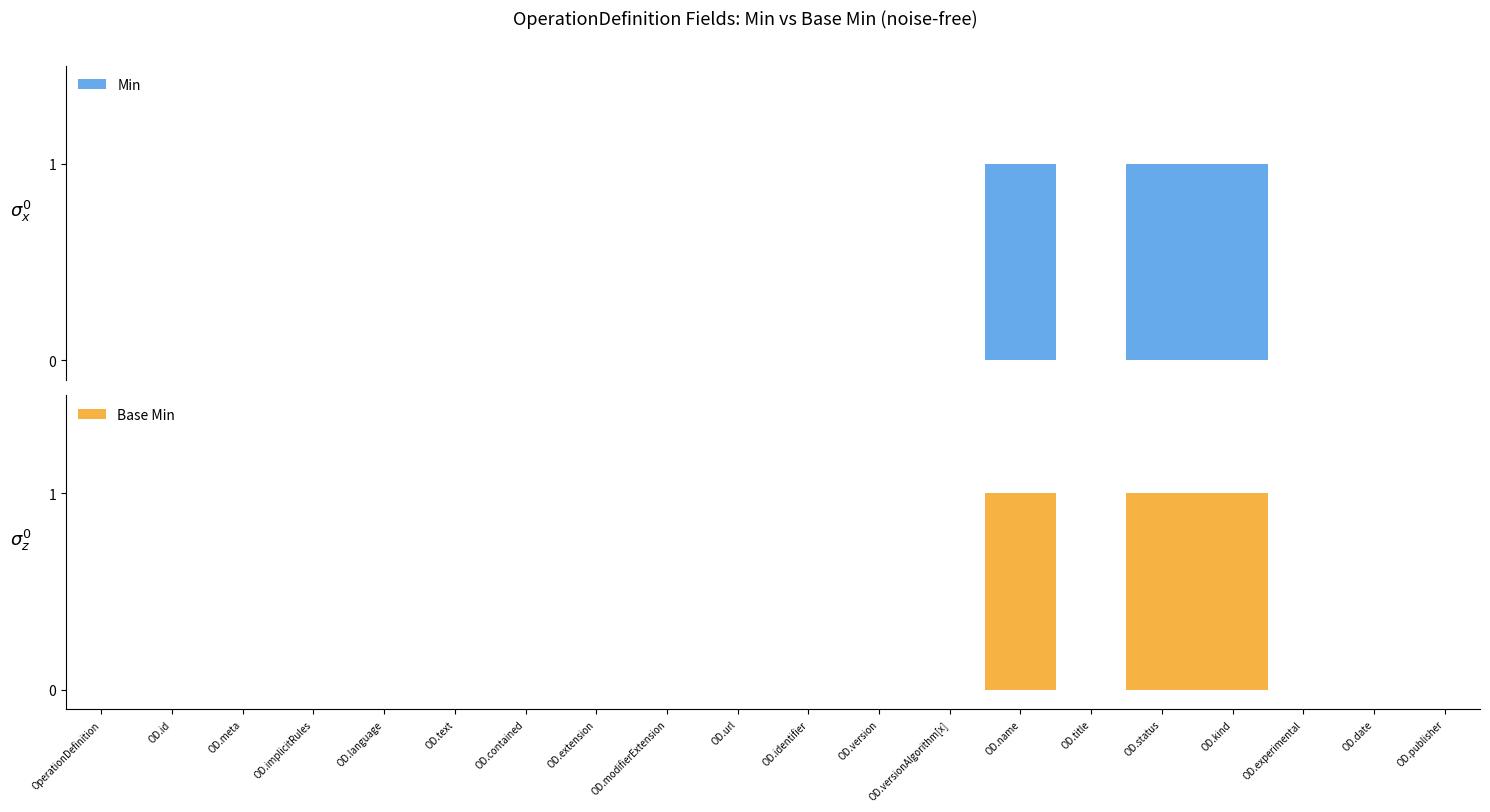

Is it true that Base Min equals 0 at OD.title?

True